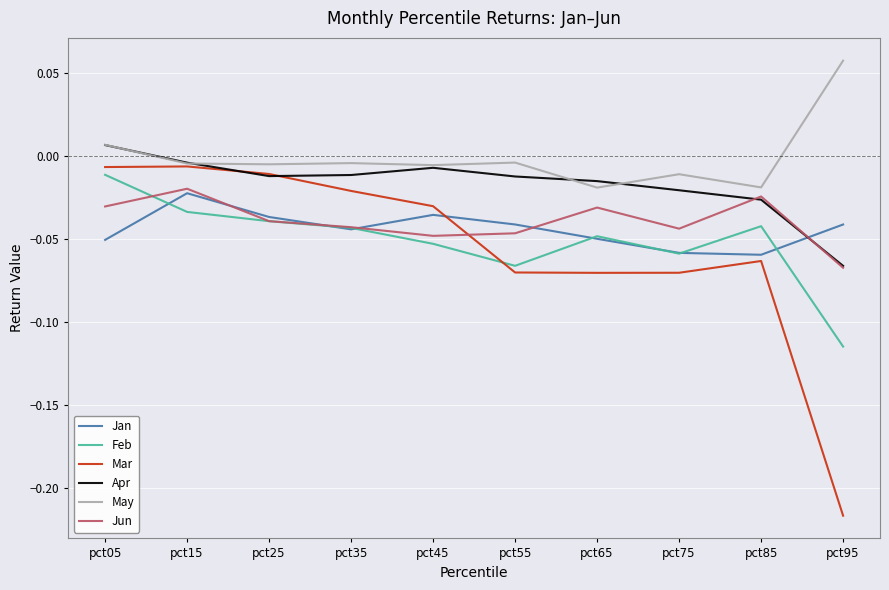

Is the value of Feb at pct95 greater than the value of Jan at pct65?

No